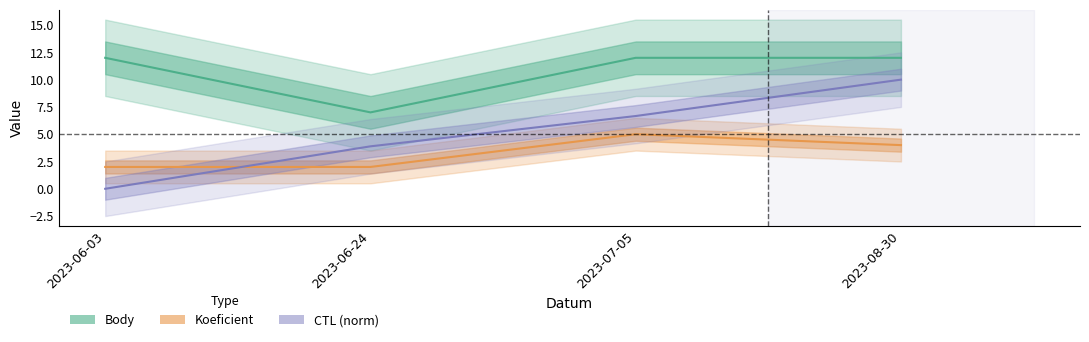

List the series in order of their overall mean, lowest first.

Koeficient, CTL, Body